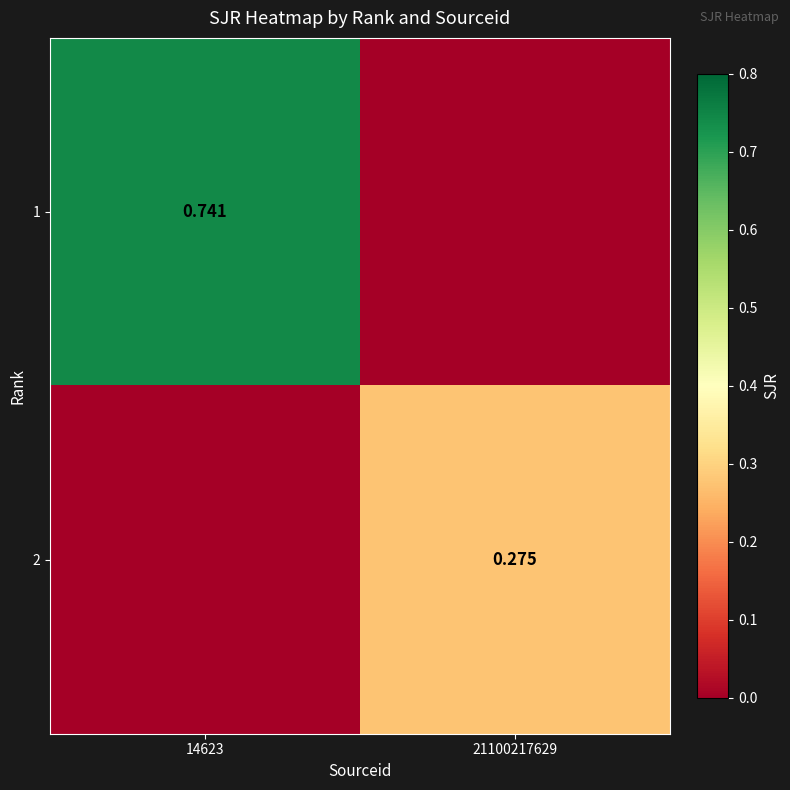

At which category is the sum across all series the highest?

14623